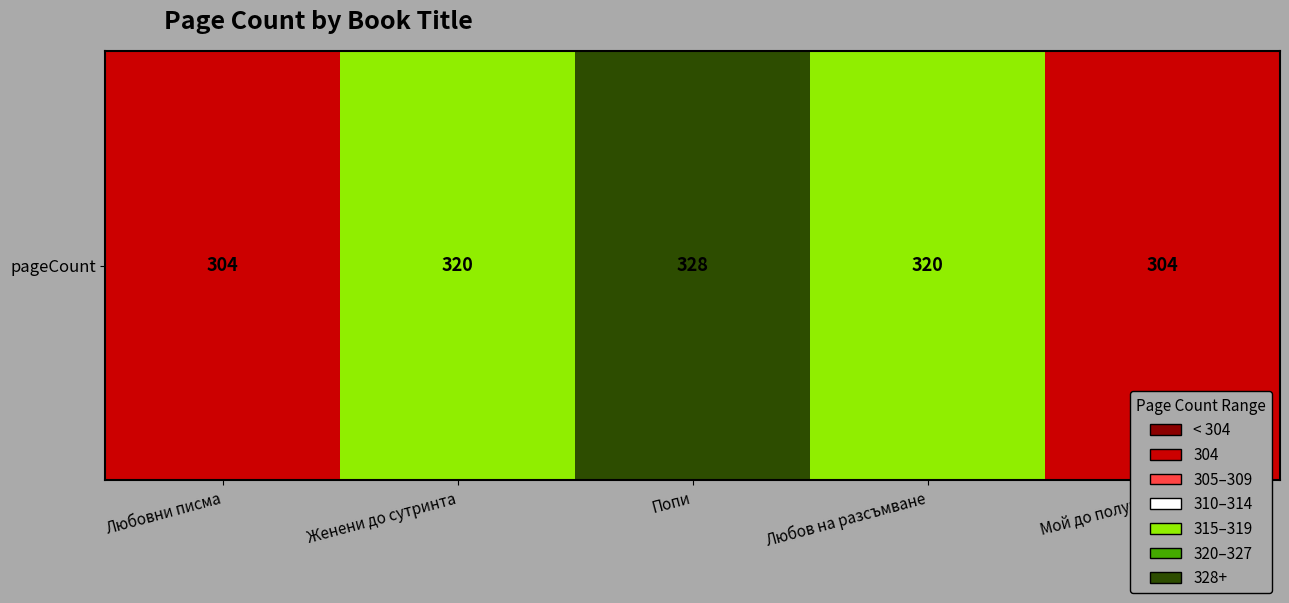

Which has a higher value, Любовни писма or Попи?

Попи